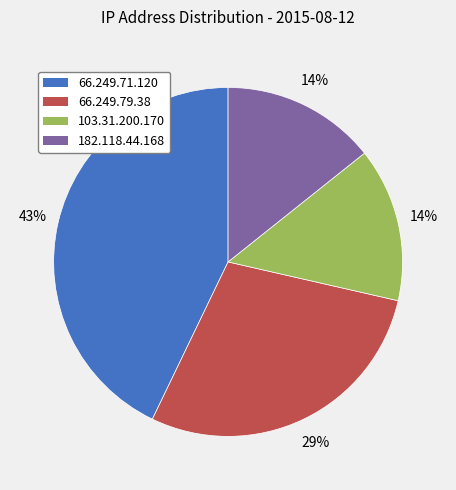

Is it true that 66.249.71.120 is 35% of the pie?

False